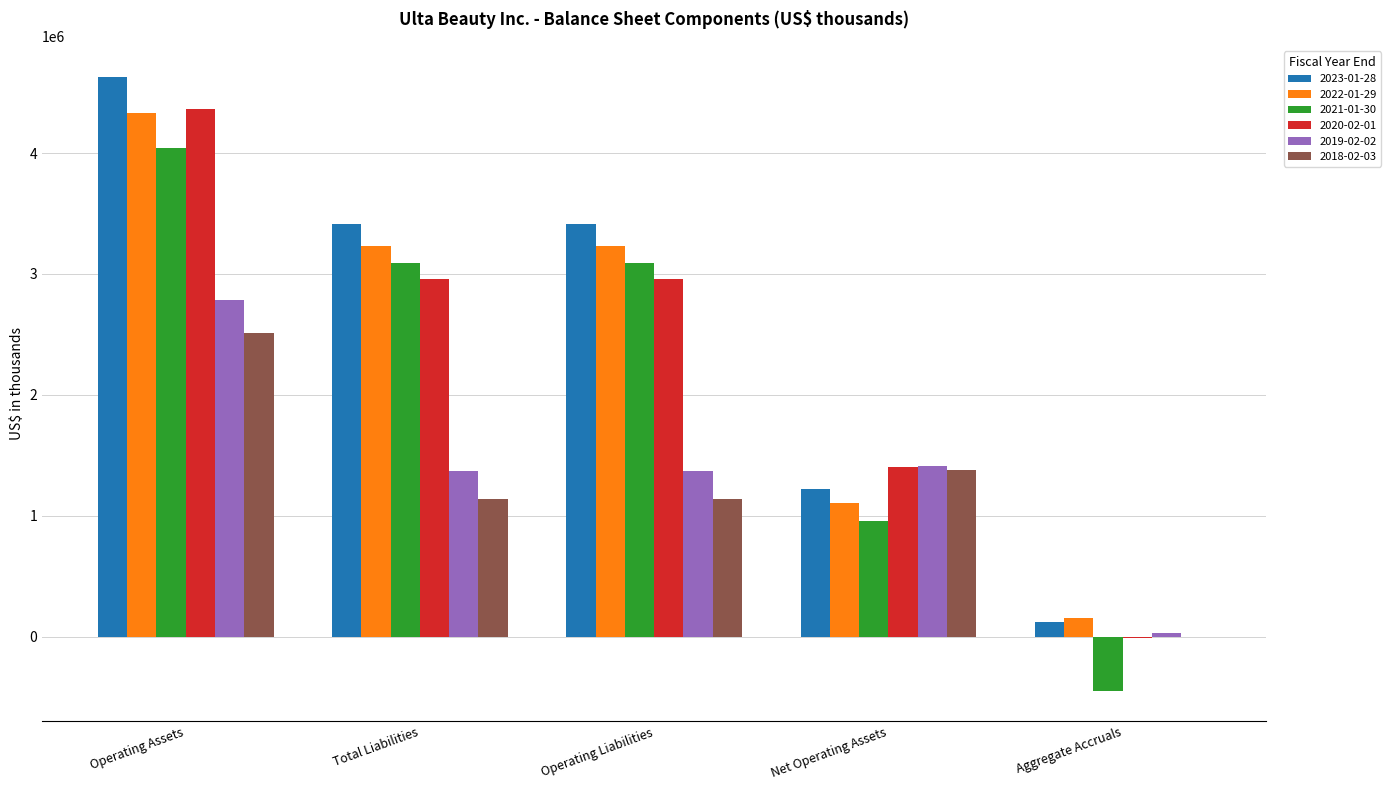

Which category has the highest value in the 2023-01-28 series?

Operating Assets